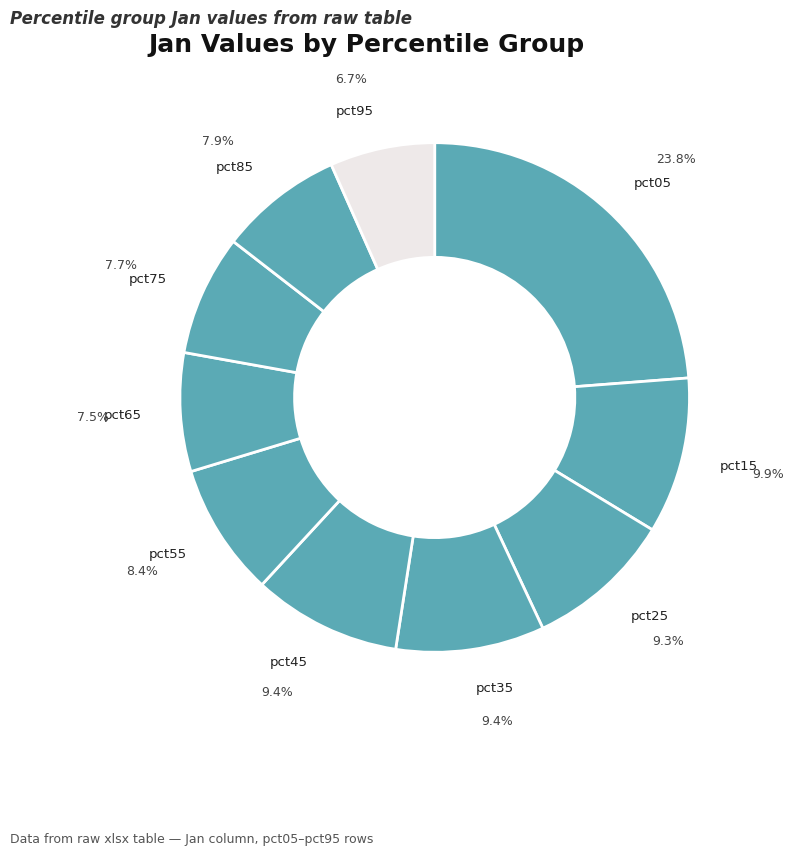

To the nearest percent, what is the difference between the largest and smallest slice percentages?

17%